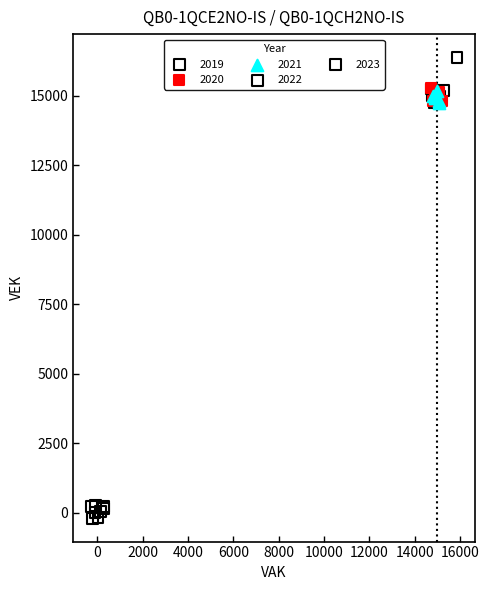

Which series has the largest Y range (max minus min)?

2022